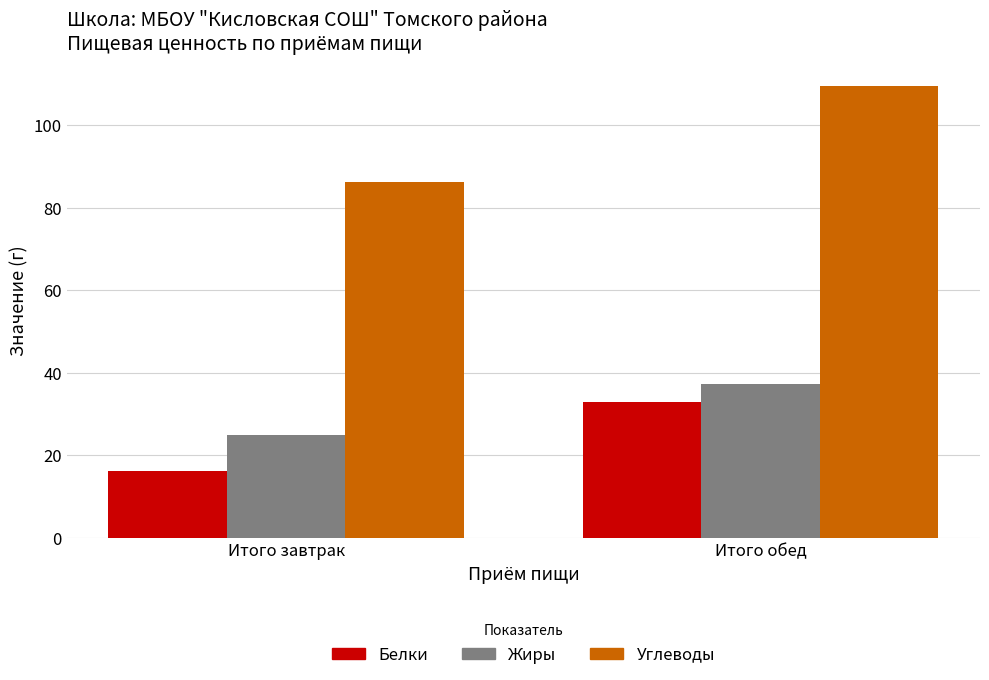

The Жиры series shows 37.3 at Итого обед. True or false?

True